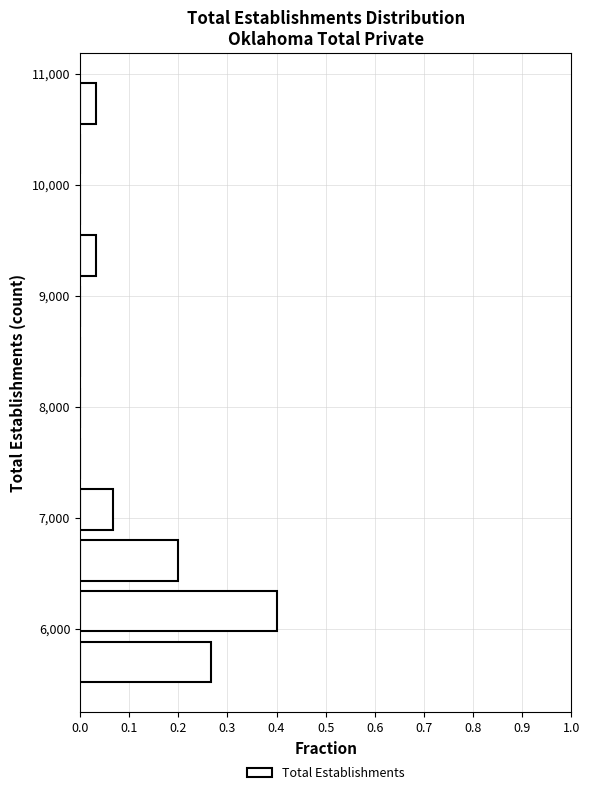

Reading bottom to top, transcribe this chart: for each bar, give the range it covers on the y-axis and its length. Neither the bar edges nor the lengths are printed on the chart, so give them approximately, as read against the axes.

5500 to 5900: 0.27
5900 to 6400: 0.40
6400 to 6800: 0.20
6800 to 7300: 0.07
7300 to 7800: 0
7800 to 8200: 0
8200 to 8700: 0
8700 to 9100: 0
9100 to 9600: 0.03
9600 to 10000: 0
10000 to 10500: 0
10500 to 11000: 0.03